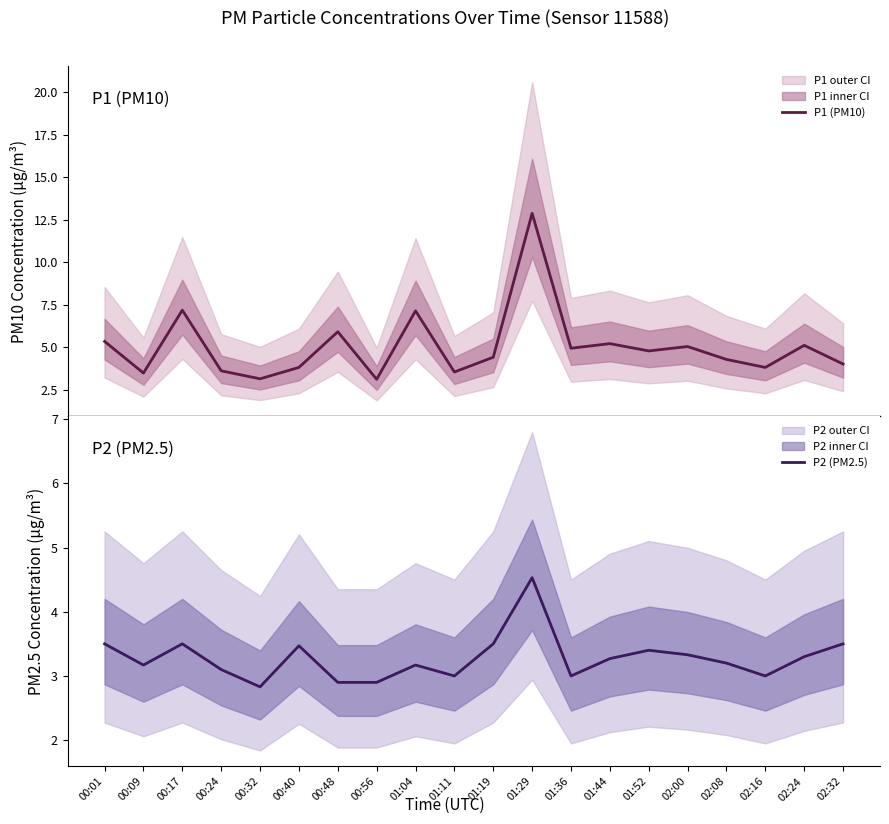

At which label does P2 (PM2.5) reach its minimum?

00:32